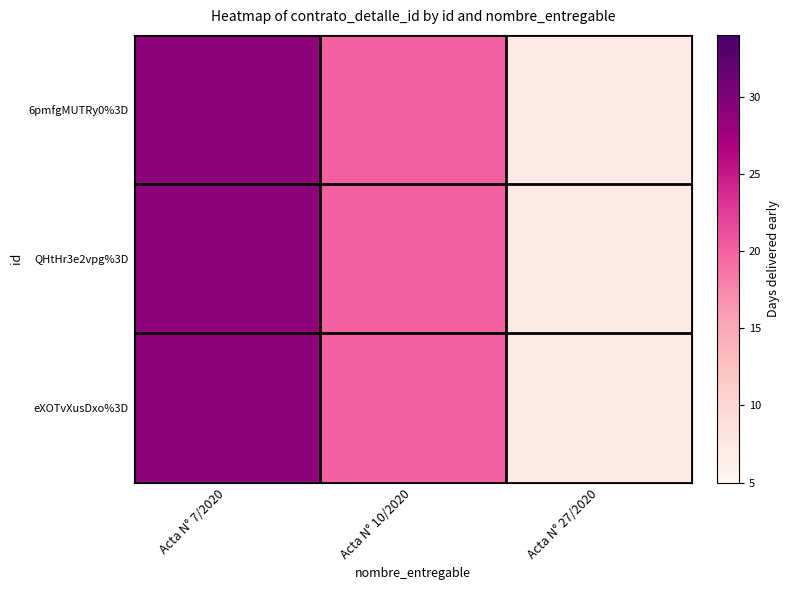

Reading left to right, extract all data points from this chart.

6pmfgMUTRy0%3D: Acta N° 7/2020=29	Acta N° 10/2020=20	Acta N° 27/2020=7
QHtHr3e2vpg%3D: Acta N° 7/2020=29	Acta N° 10/2020=20	Acta N° 27/2020=7
eXOTvXusDxo%3D: Acta N° 7/2020=29	Acta N° 10/2020=20	Acta N° 27/2020=7